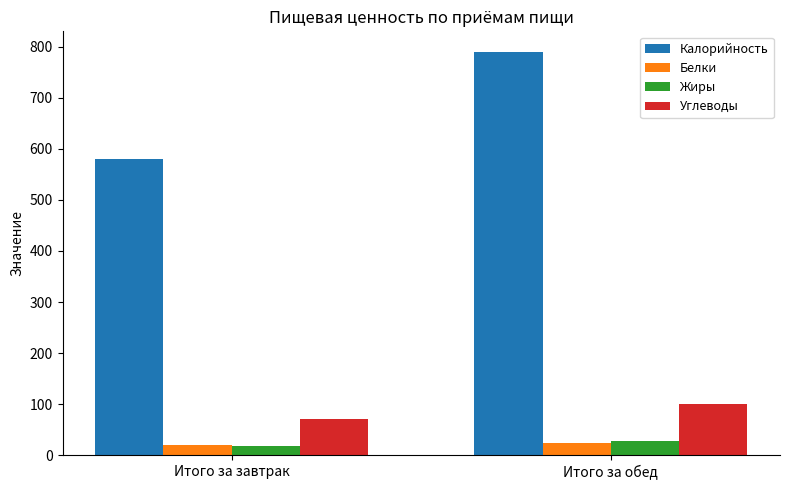

Which series has the largest range (max minus min)?

Калорийность